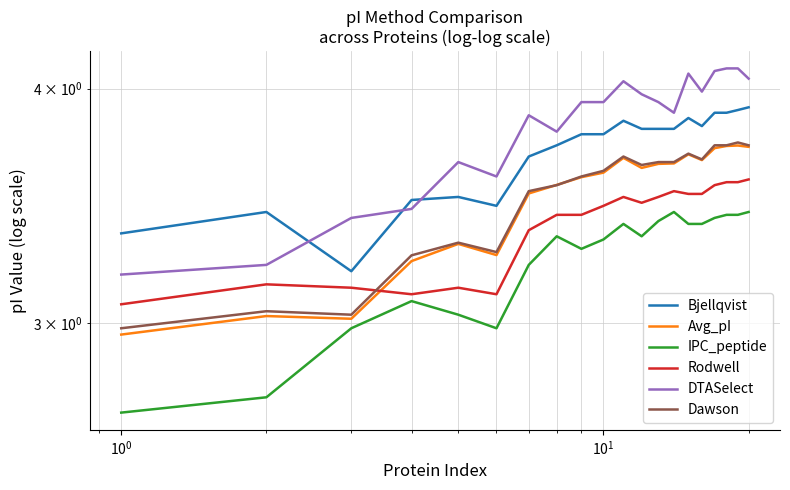

True or false: IPC_peptide and Dawson intersect in this chart.

False